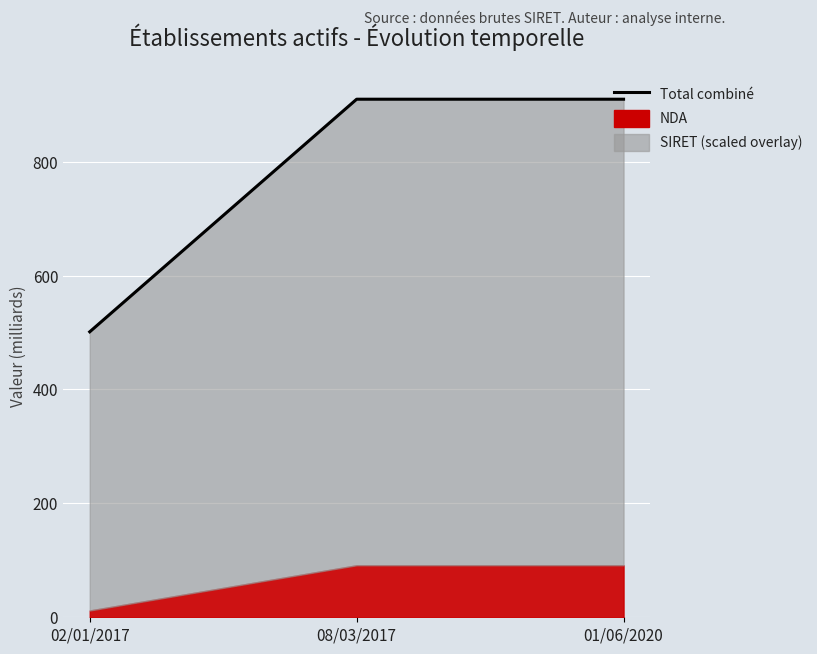

How many lines are shown in the chart?

1